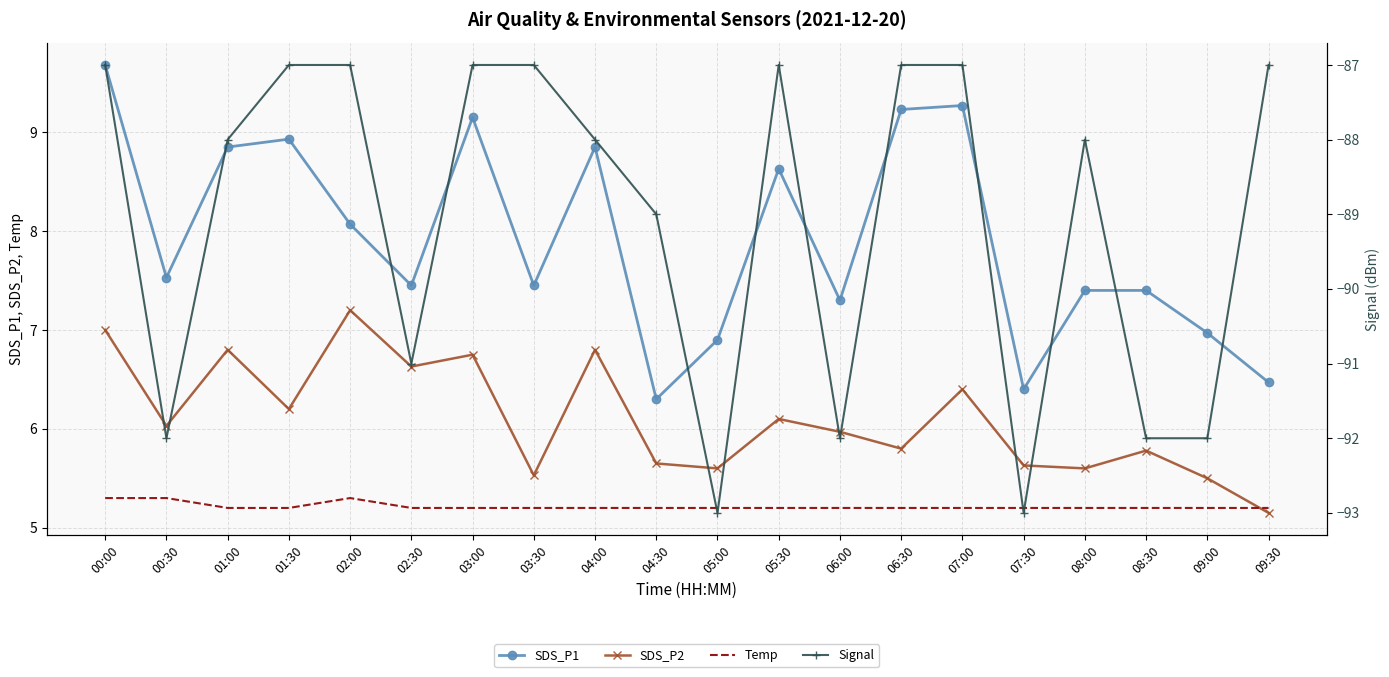

Is this an area chart (filled region under the line)?

No